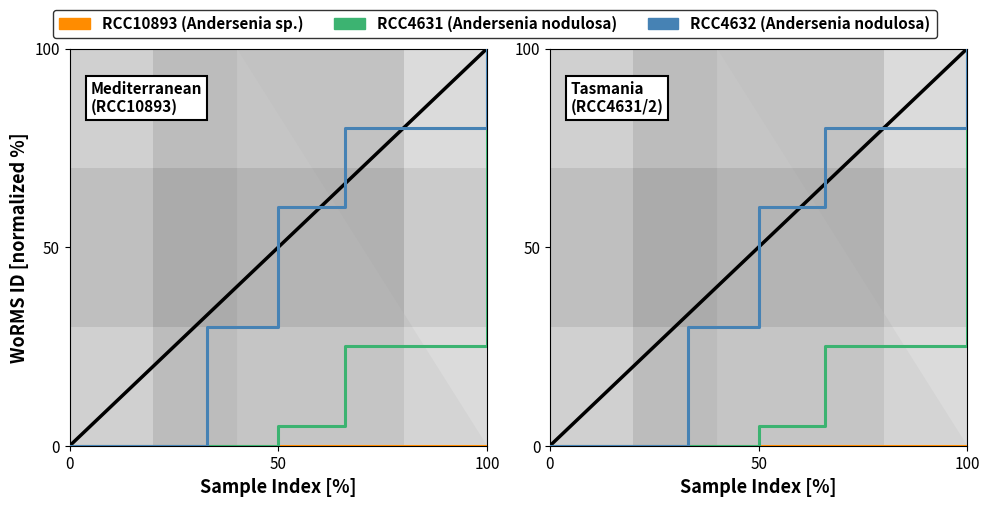

The value of RCC4632 at 100 is 136. True or false?

False